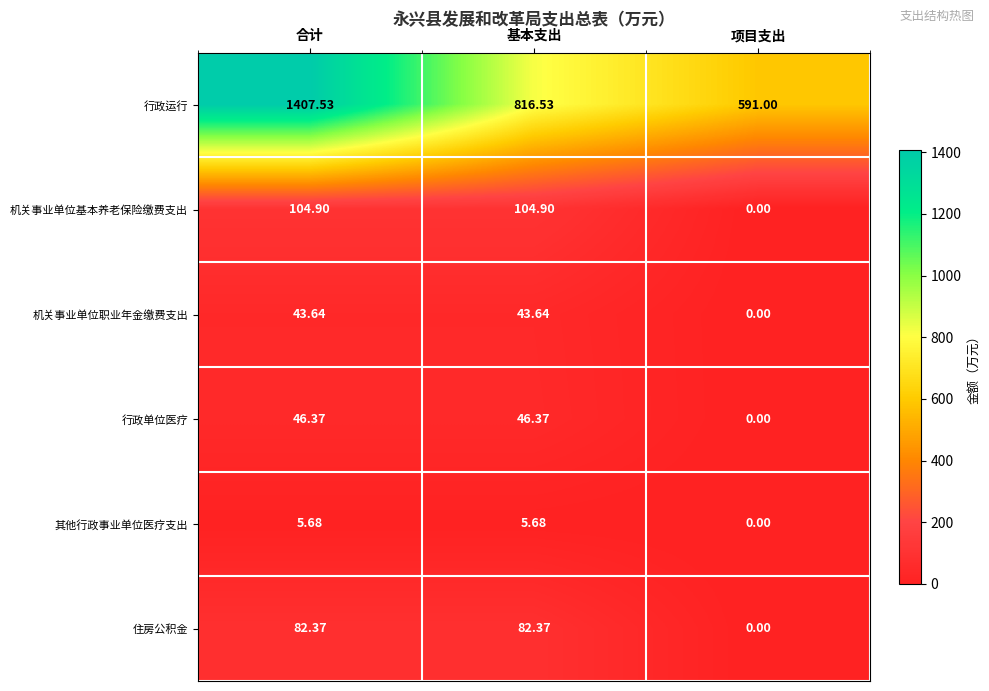

Which series has the largest total across all categories?

行政运行